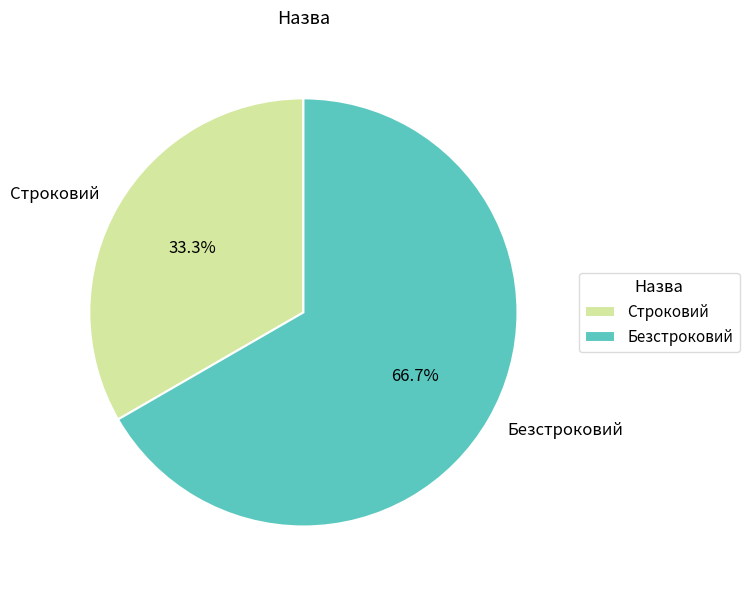

What percentage is NOT represented by Строковий?

66.7%